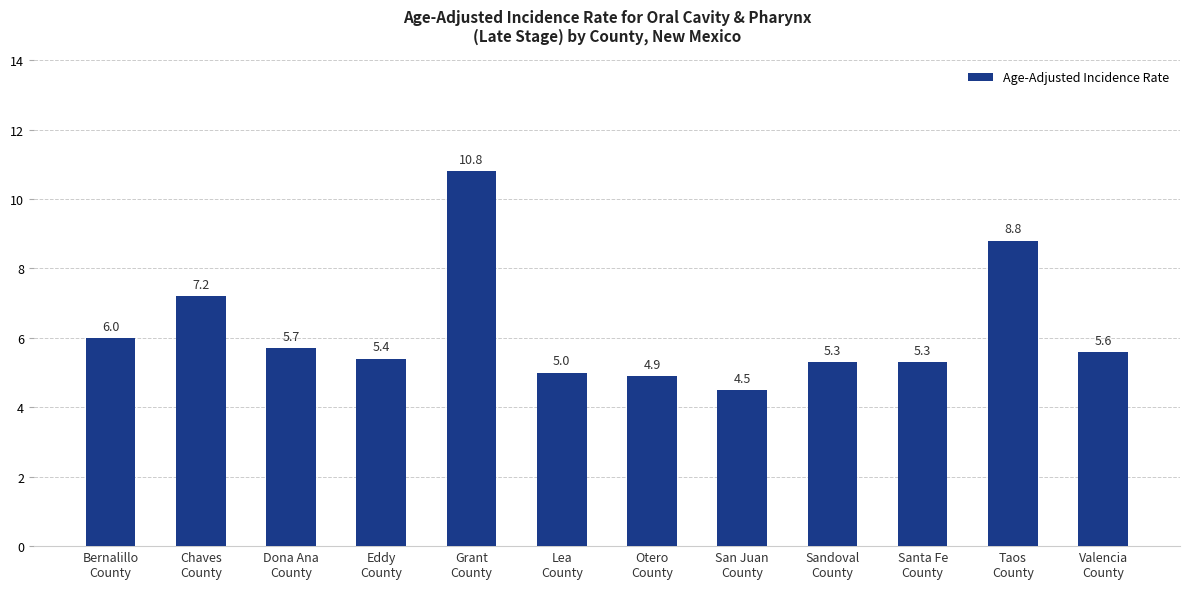

What is the greatest value displayed?

10.8